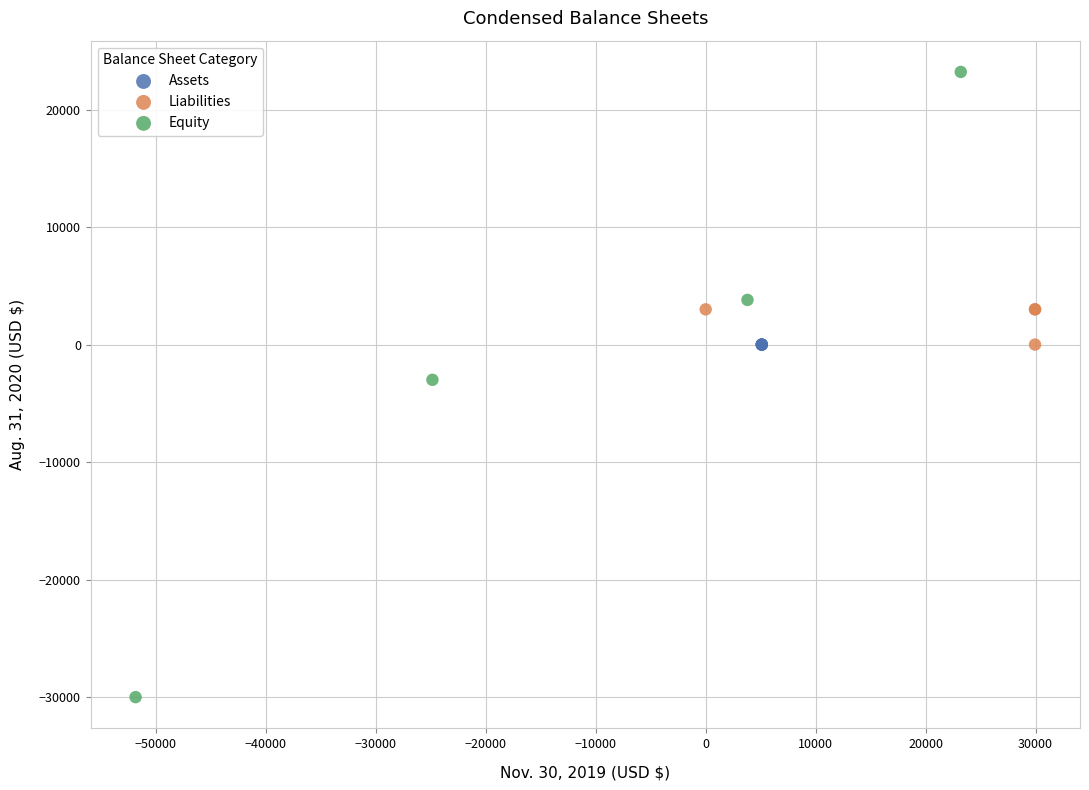

Which series reaches the maximum Y coordinate?

Equity